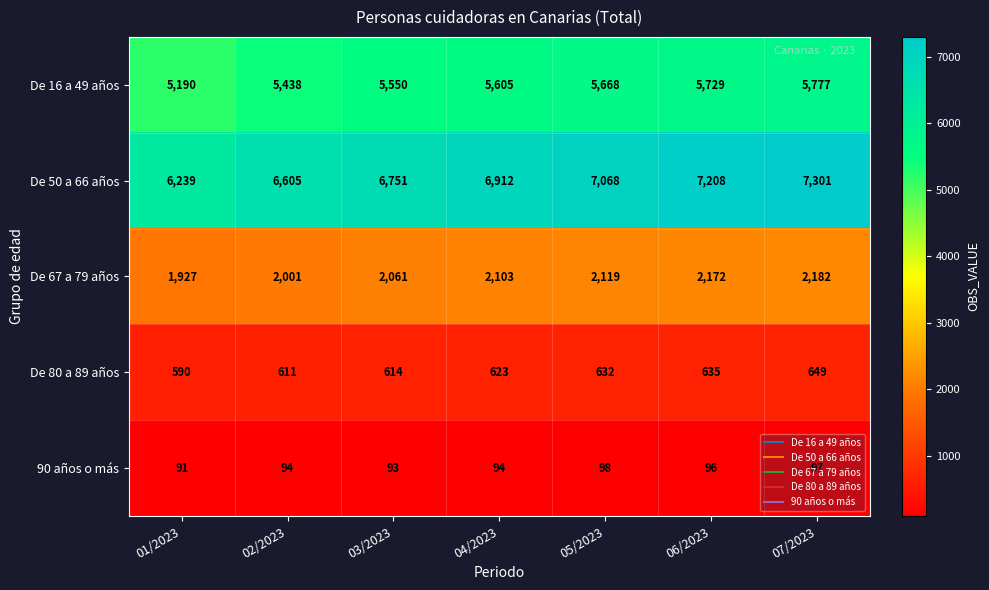

Which series has the largest range (max minus min)?

De 50 a 66 años